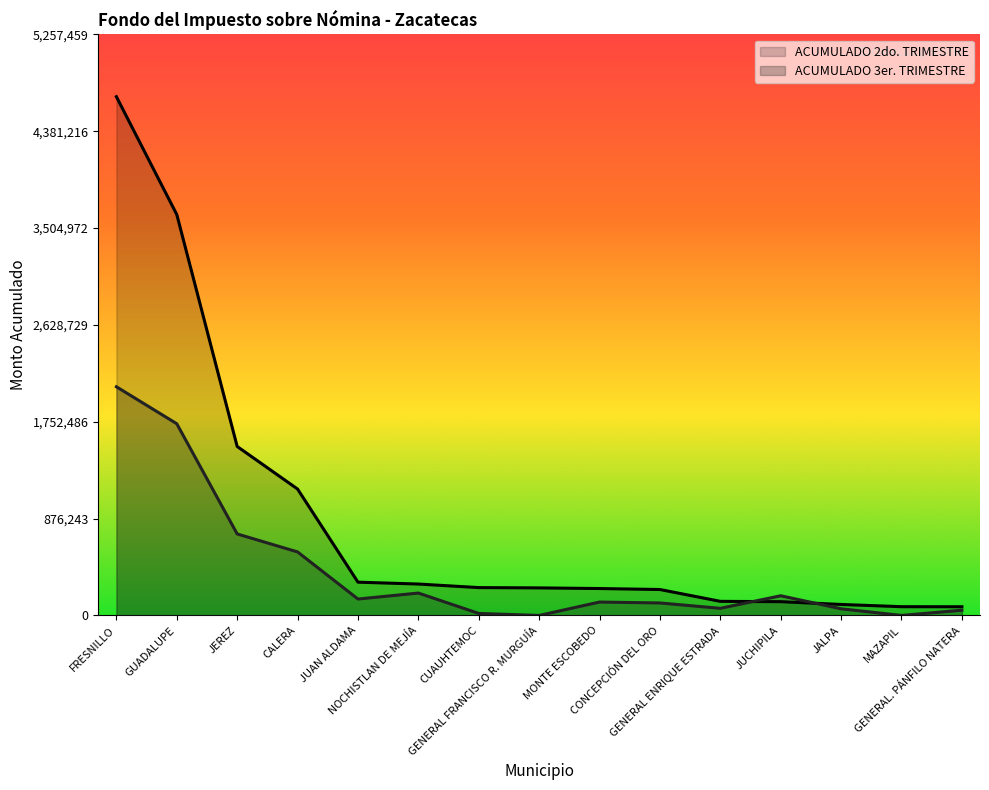

What is the sum of all ACUMULADO 3er. TRIMESTRE values?

6070542